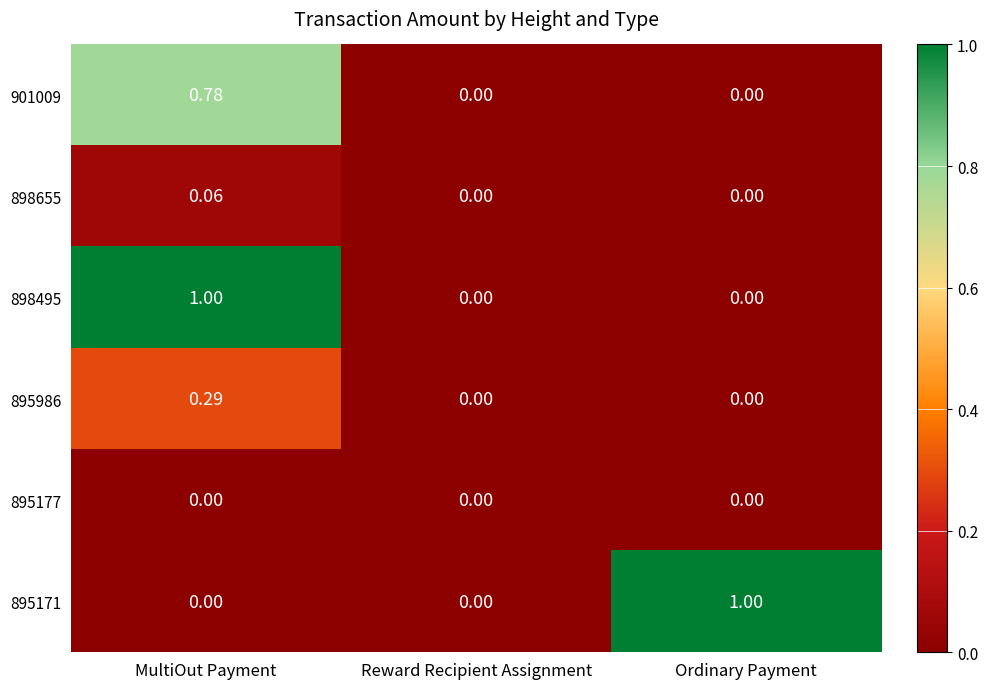

At which category is the sum across all series the highest?

MultiOut Payment